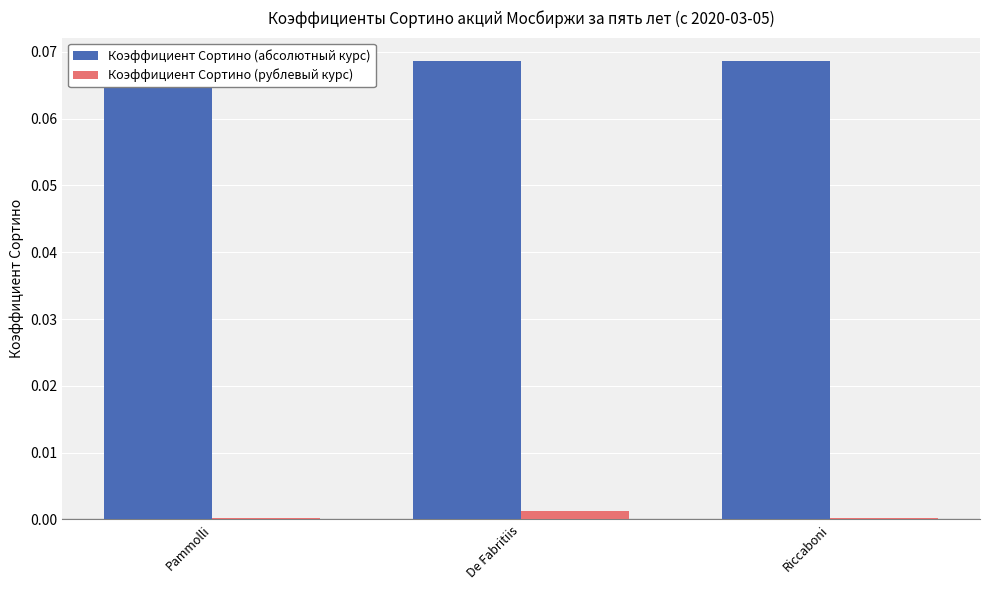

Rank the categories by Коэффициент Сортино (абсолютный курс) value from lowest to highest.

Pammolli, De Fabritiis, Riccaboni